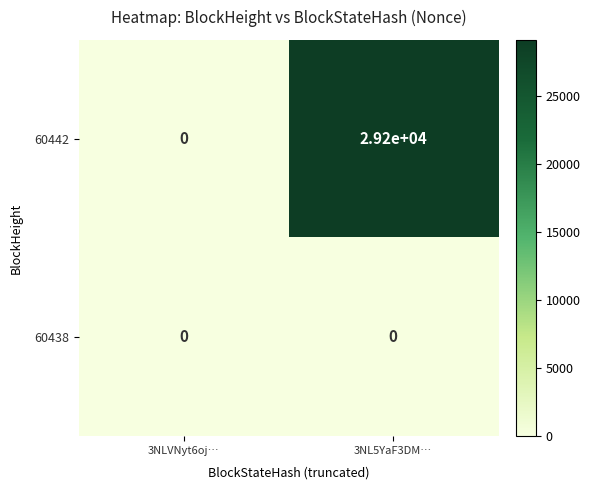

What is the difference between the highest and lowest values at 3NL5YaF3DM…?

29200